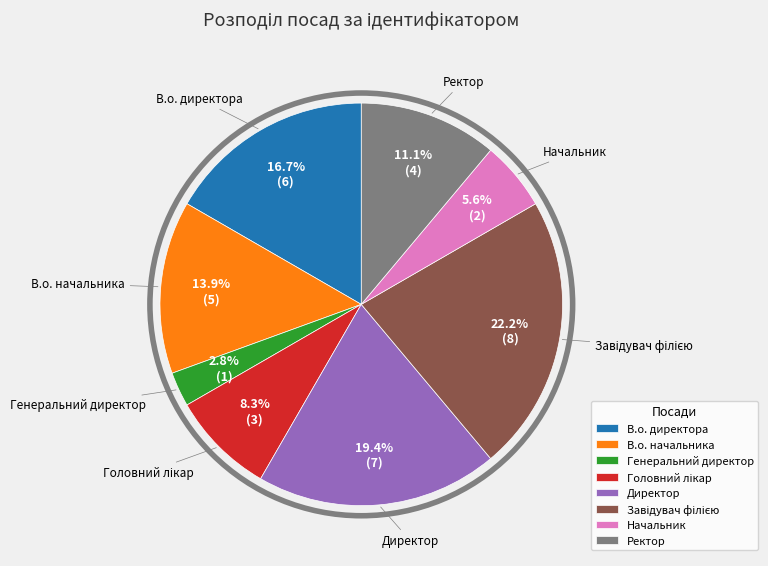

What percentage is the В.о. начальника slice, to the nearest percent?

14%